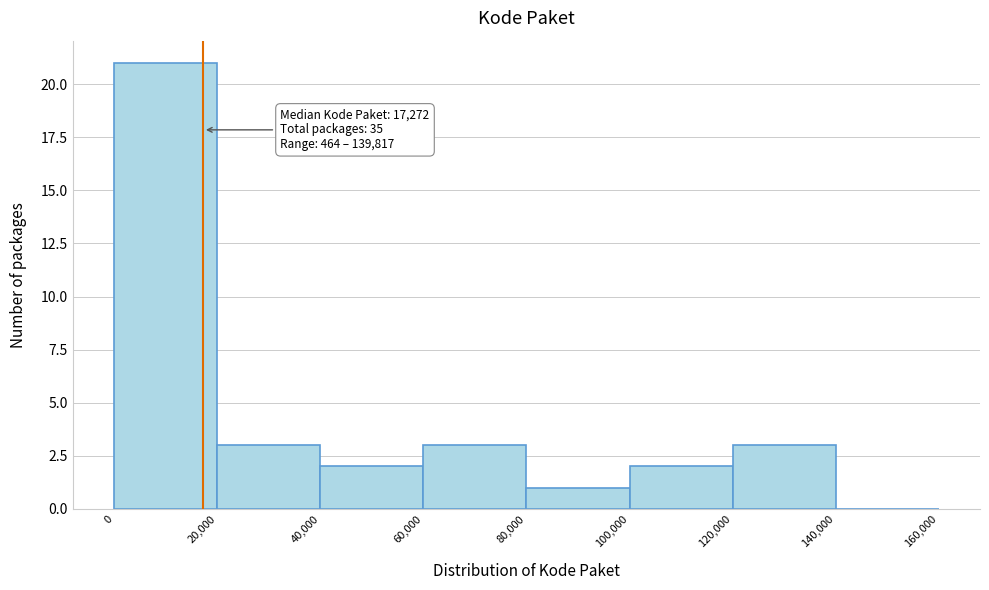

Which range on the x-axis has the tallest bar?

0 to 20,000